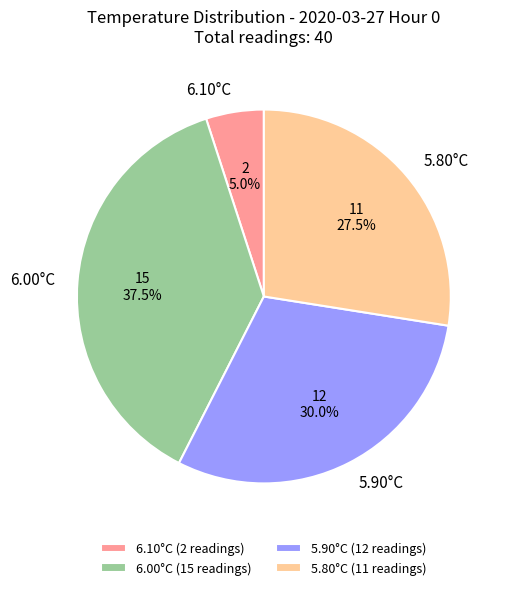

Count the number of slices in the pie.

4